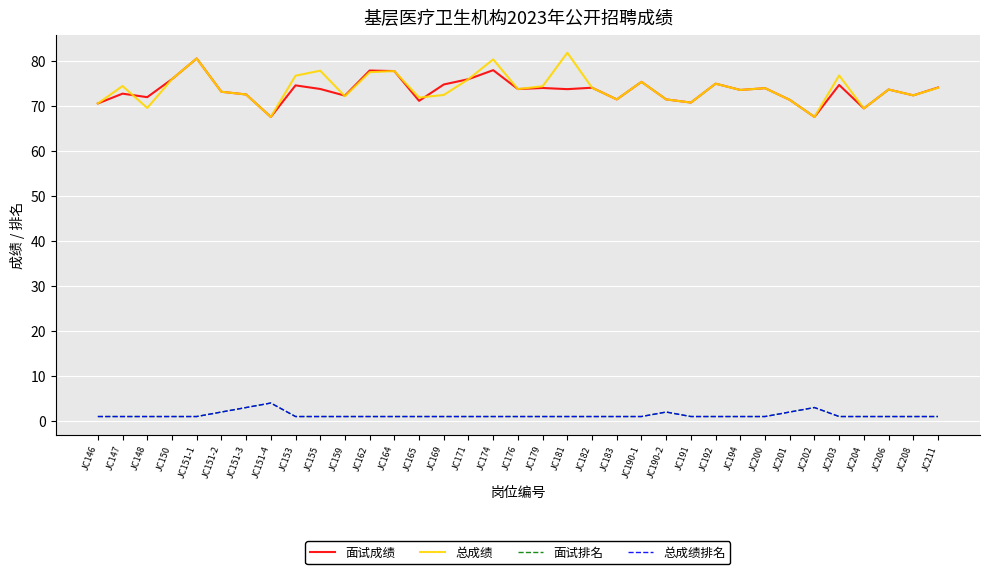

Reading left to right, what are all the values shown in this chart?

面试成绩: 70.6	72.8	72.0	76.0	80.6	73.2	72.6	67.6	74.6	73.8	72.3	77.9	77.8	71.2	74.8	76.0	78.0	73.8	74.0	73.8	74.1	71.5	75.4	71.5	70.8	75.0	73.6	74.0	71.4	67.6	74.7	69.5	73.7	72.4	74.1
总成绩: 70.6	74.5	69.6	76.0	80.6	73.2	72.6	67.6	76.8	77.9	72.2	77.5	77.8	71.9	72.5	76.0	80.4	73.8	74.4	81.9	74.1	71.5	75.4	71.5	70.8	75.0	73.6	74.0	71.4	67.6	76.8	69.5	73.7	72.4	74.1
面试排名: 1.0	1.0	1.0	1.0	1.0	2.0	3.0	4.0	1.0	1.0	1.0	1.0	1.0	1.0	1.0	1.0	1.0	1.0	1.0	1.0	1.0	1.0	1.0	2.0	1.0	1.0	1.0	1.0	2.0	3.0	1.0	1.0	1.0	1.0	1.0
总成绩排名: 1.0	1.0	1.0	1.0	1.0	2.0	3.0	4.0	1.0	1.0	1.0	1.0	1.0	1.0	1.0	1.0	1.0	1.0	1.0	1.0	1.0	1.0	1.0	2.0	1.0	1.0	1.0	1.0	2.0	3.0	1.0	1.0	1.0	1.0	1.0